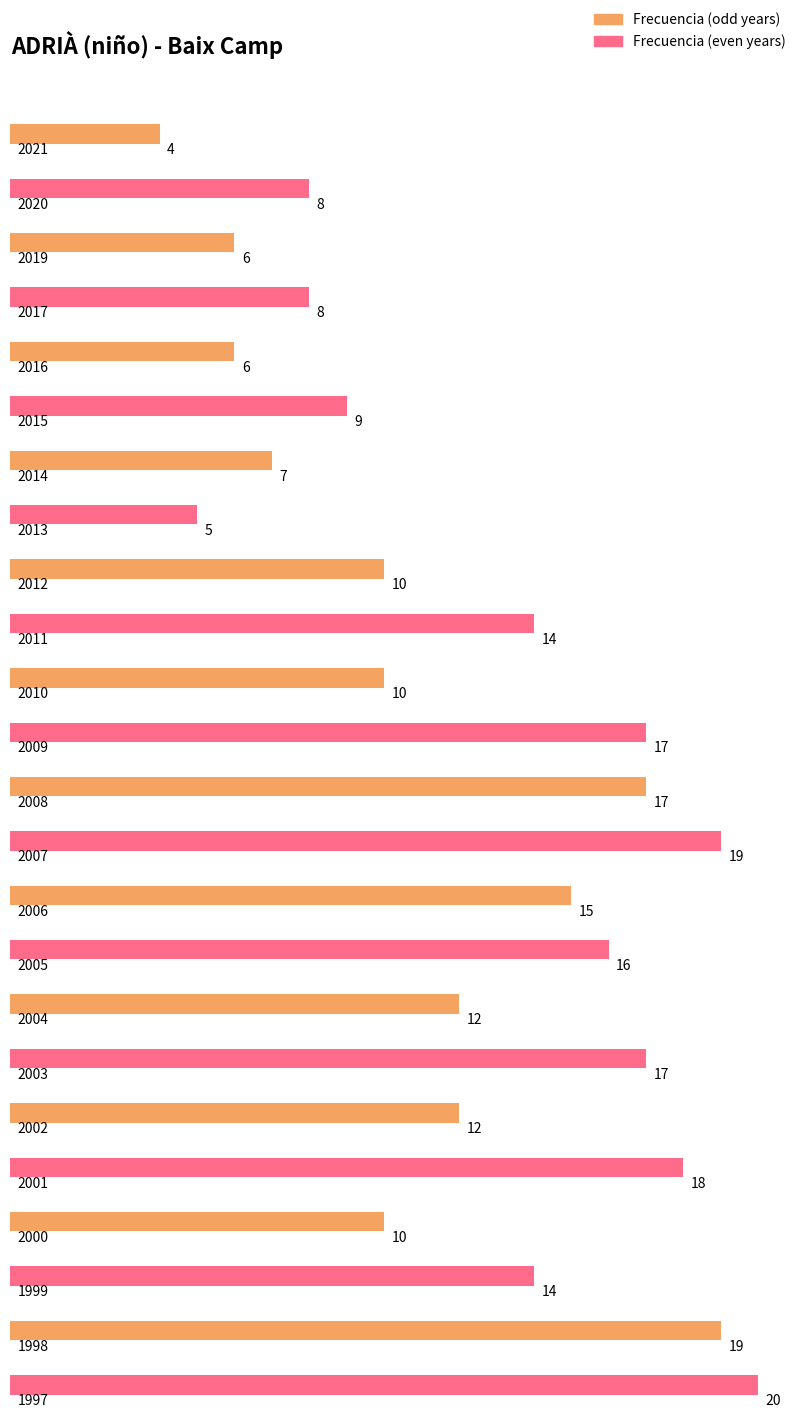

What is the change in value from 2017 to 2008?

+9